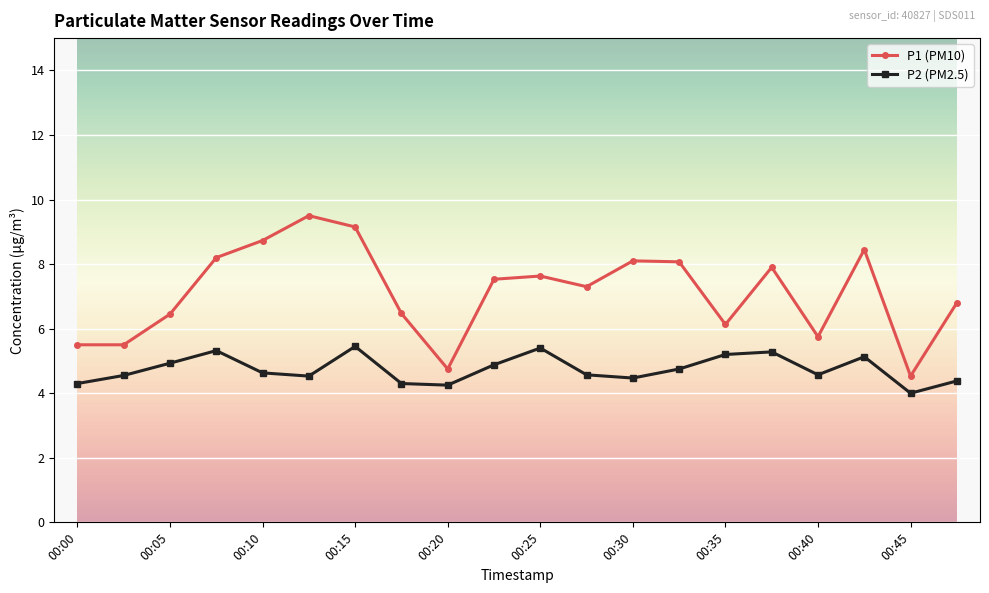

Which series has the widest spread of values?

P1 (PM10)